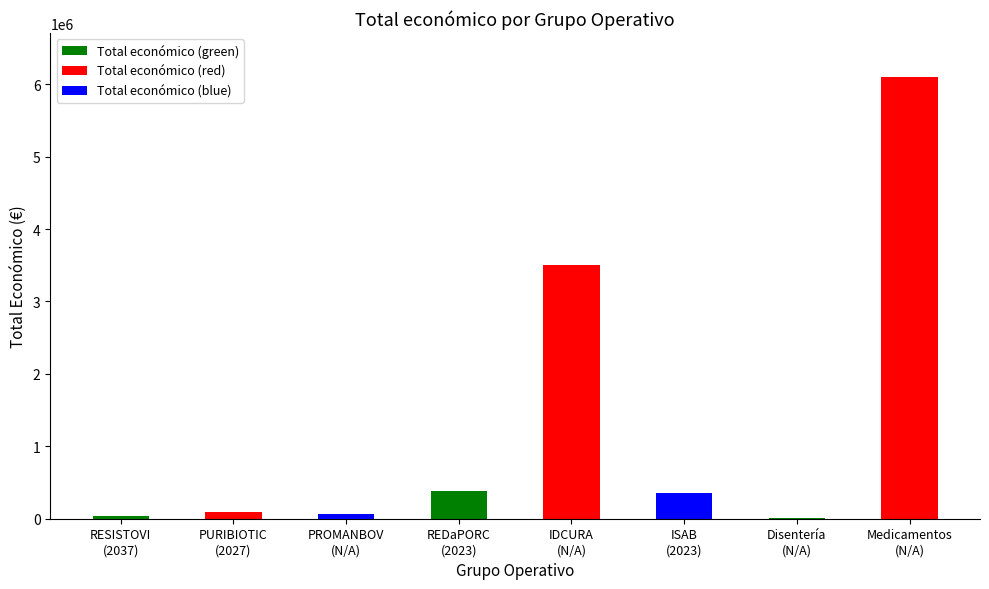

What is the change in value from ISAB
(2023) to Disentería
(N/A)?

-341643